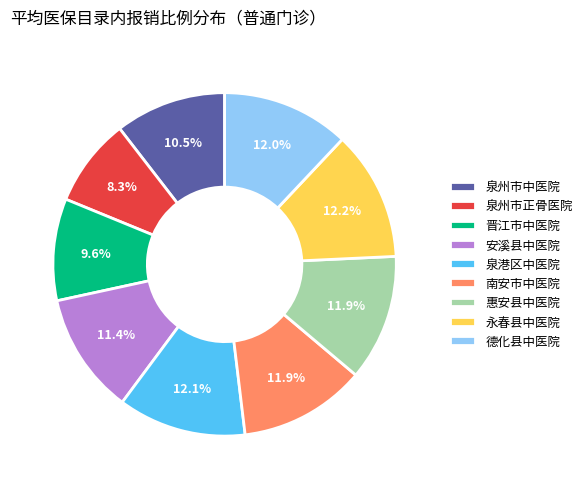

Count the number of slices in the pie.

9